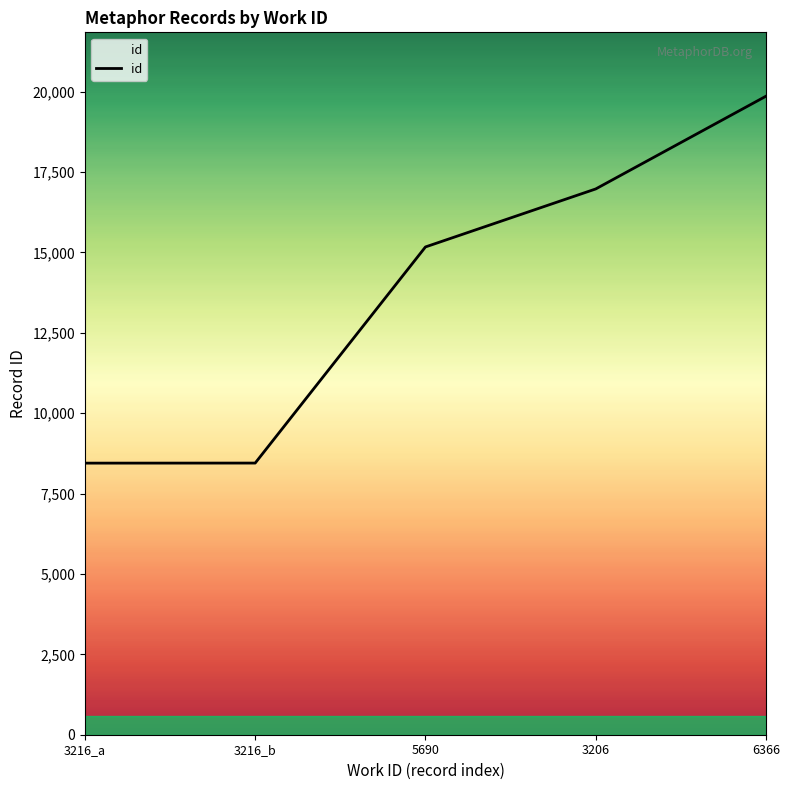

How many categories are shown in the chart?

5